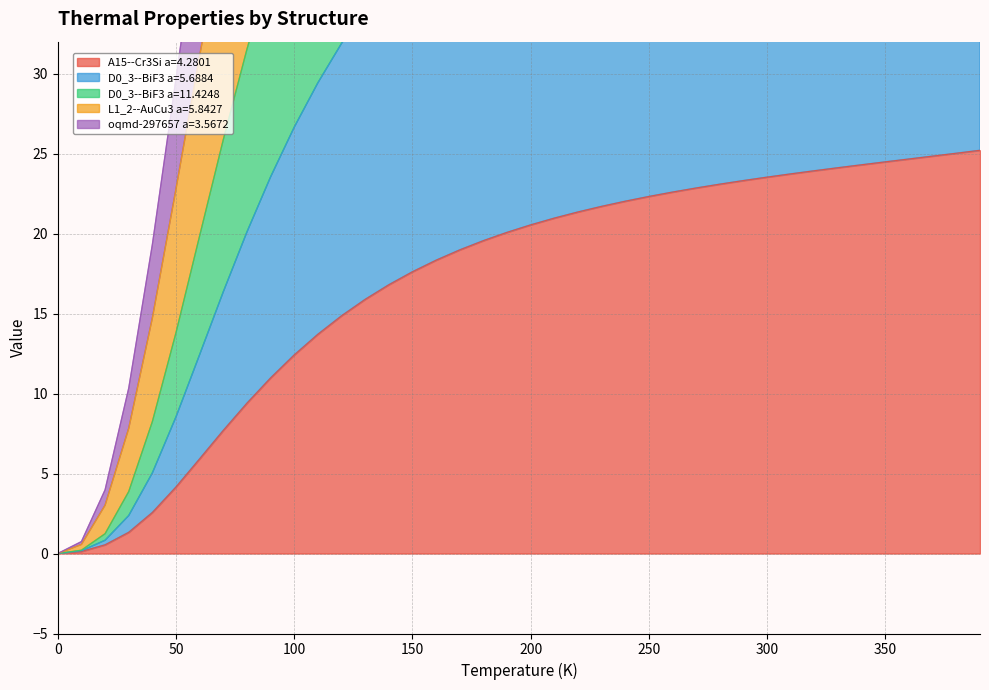

Reading left to right, list all the values displayed in this chart.

A15--Cr3Si a=4.2801: 0.0=0.0	10.0=0.1	20.0=0.5	30.0=1.3	40.0=2.6	50.0=4.2	60.0=5.9	70.0=7.7	80.0=9.4	90.0=11.0	100.0=12.4	110.0=13.7	120.0=14.9	130.0=15.9	140.0=16.8	150.0=17.6	160.0=18.3	170.0=19.0	180.0=19.6	190.0=20.1	200.0=20.5	210.0=21.0	220.0=21.4	230.0=21.7	240.0=22.0	250.0=22.3	260.0=22.6	270.0=22.9	280.0=23.1	290.0=23.3	300.0=23.5	310.0=23.7	320.0=23.9	330.0=24.1	340.0=24.3	350.0=24.5	360.0=24.7	370.0=24.8	380.0=25.0	390.0=25.2
D0_3--BiF3 a=5.6884: 0.0=0.0	10.0=0.2	20.0=0.8	30.0=2.4	40.0=5.0	50.0=8.5	60.0=12.4	70.0=16.4	80.0=20.1	90.0=23.5	100.0=26.7	110.0=29.4	120.0=31.9	130.0=34.1	140.0=36.0	150.0=37.7	160.0=39.2	170.0=40.6	180.0=41.8	190.0=42.9	200.0=43.9	210.0=44.9	220.0=45.7	230.0=46.5	240.0=47.2	250.0=47.8	260.0=48.4	270.0=49.0	280.0=49.6	290.0=50.1	300.0=50.5	310.0=51.0	320.0=51.4	330.0=51.9	340.0=52.3	350.0=52.6	360.0=53.0	370.0=53.4	380.0=53.7	390.0=54.1
D0_3--BiF3 a=11.4248: 0.0=0.0	10.0=0.7	20.0=4.0	30.0=10.3	40.0=19.3	50.0=29.7	60.0=40.3	70.0=50.3	80.0=59.5	90.0=67.5	100.0=74.6	110.0=80.7	120.0=86.0	130.0=90.6	140.0=94.7	150.0=98.2	160.0=101.3	170.0=104.0	180.0=106.4	190.0=108.6	200.0=110.6	210.0=112.4	220.0=114.0	230.0=115.4	240.0=116.8	250.0=118.0	260.0=119.2	270.0=120.2	280.0=121.2	290.0=122.1	300.0=123.0	310.0=123.8	320.0=124.6	330.0=125.3	340.0=126.0	350.0=126.6	360.0=127.2	370.0=127.8	380.0=128.5	390.0=129.0
L1_2--AuCu3 a=5.8427: 0.0=0.0	10.0=0.6	20.0=3.0	30.0=7.8	40.0=14.7	50.0=22.8	60.0=31.1	70.0=39.1	80.0=46.4	90.0=52.8	100.0=58.5	110.0=63.4	120.0=67.7	130.0=71.5	140.0=74.7	150.0=77.6	160.0=80.1	170.0=82.3	180.0=84.3	190.0=86.1	200.0=87.7	210.0=89.2	220.0=90.5	230.0=91.7	240.0=92.8	250.0=93.8	260.0=94.8	270.0=95.7	280.0=96.5	290.0=97.3	300.0=98.0	310.0=98.7	320.0=99.4	330.0=100.0	340.0=100.6	350.0=101.2	360.0=101.7	370.0=102.2	380.0=102.8	390.0=103.3
oqmd-297657 a=3.5672: 0.0=0.0	10.0=0.2	20.0=1.2	30.0=3.9	40.0=8.2	50.0=13.8	60.0=19.9	70.0=25.9	80.0=31.5	90.0=36.7	100.0=41.3	110.0=45.3	120.0=48.9	130.0=52.0	140.0=54.7	150.0=57.2	160.0=59.3	170.0=61.2	180.0=62.9	190.0=64.4	200.0=65.8	210.0=67.1	220.0=68.2	230.0=69.2	240.0=70.2	250.0=71.1	260.0=71.9	270.0=72.7	280.0=73.4	290.0=74.1	300.0=74.7	310.0=75.3	320.0=75.9	330.0=76.4	340.0=77.0	350.0=77.5	360.0=77.9	370.0=78.4	380.0=78.9	390.0=79.4